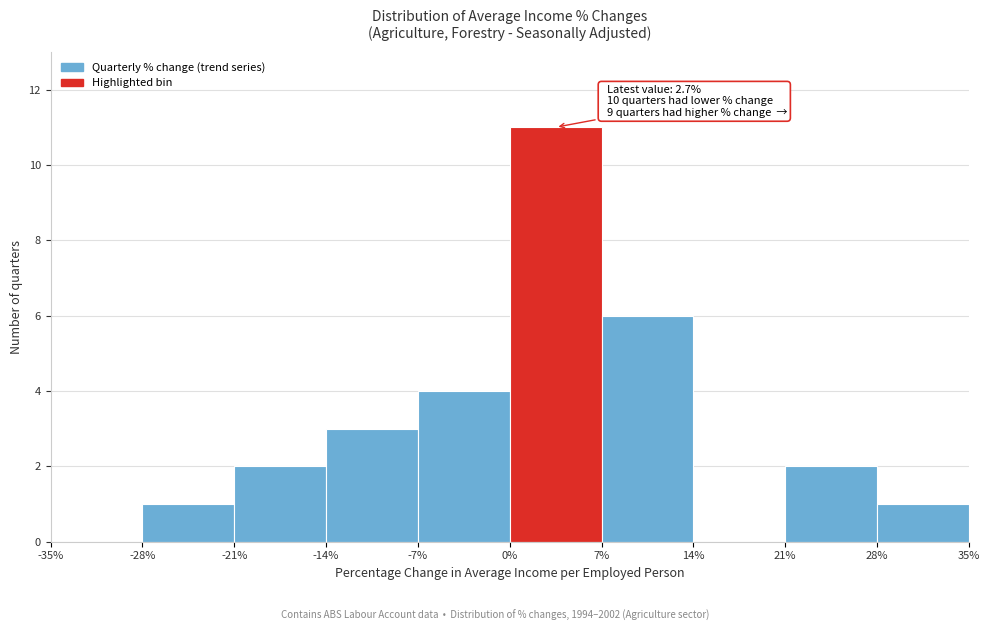

Over which range of the x-axis is the bar tallest?

0% to 7%